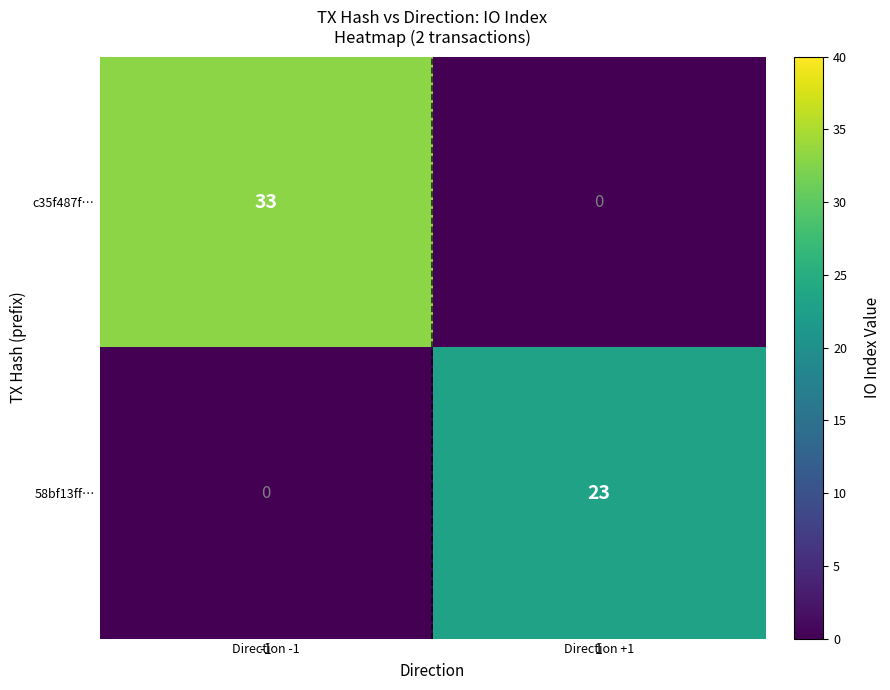

Read the 58bf13ff… value at 1, to the nearest 10.

20